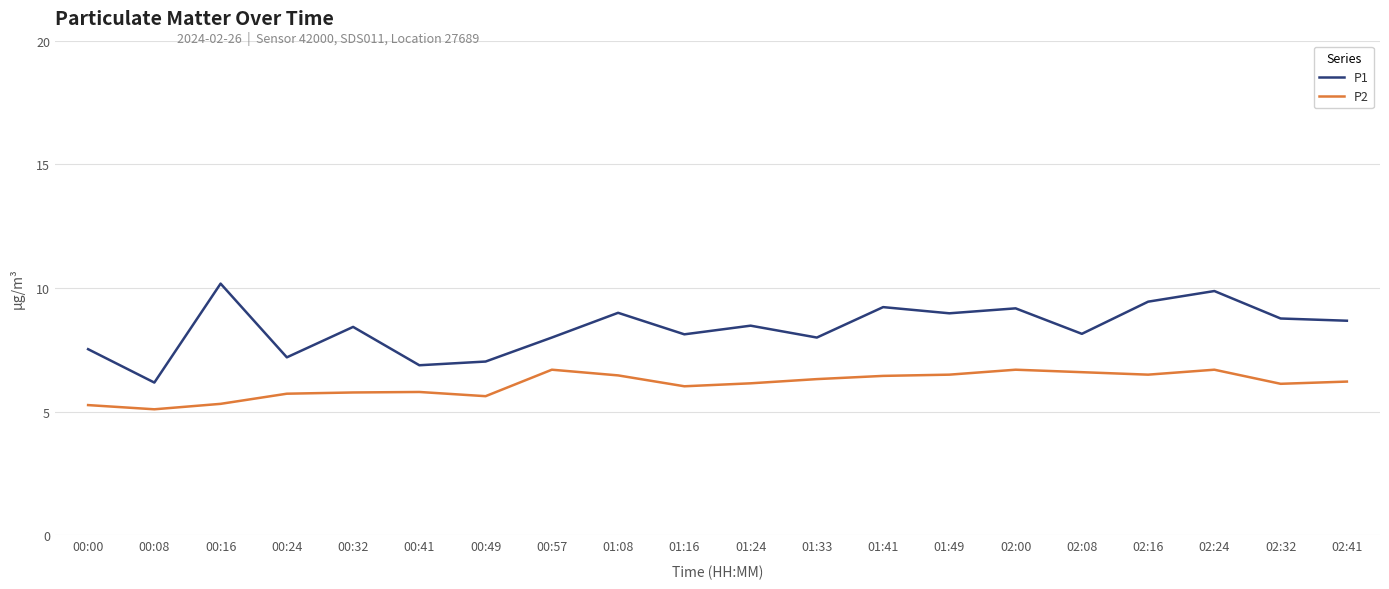

Is this an area chart (filled region under the line)?

No